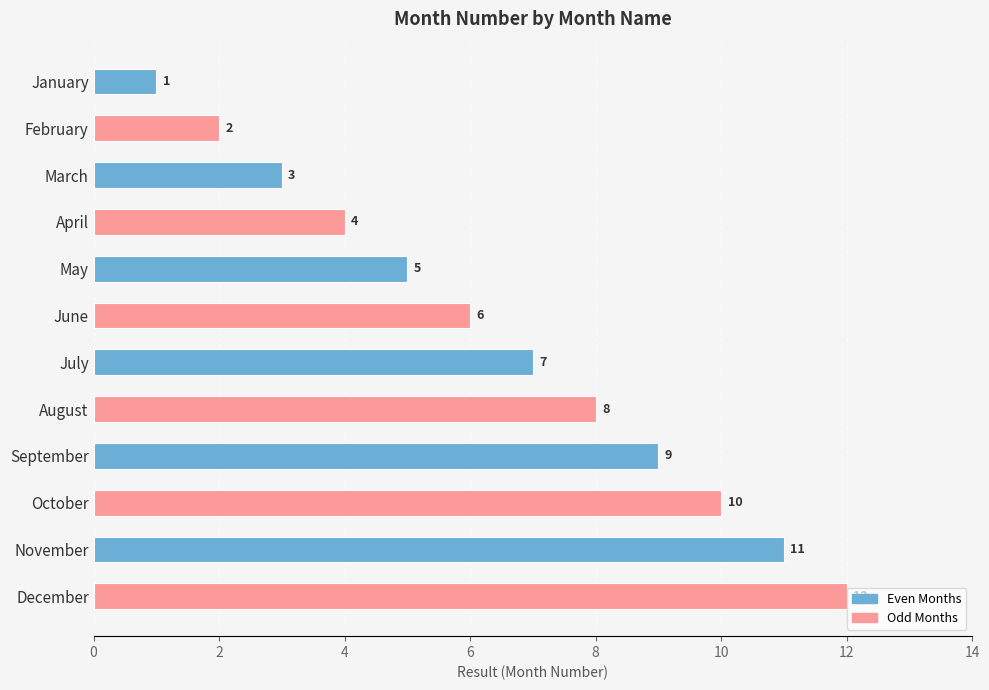

True or false: the data shows 2 at April.

False